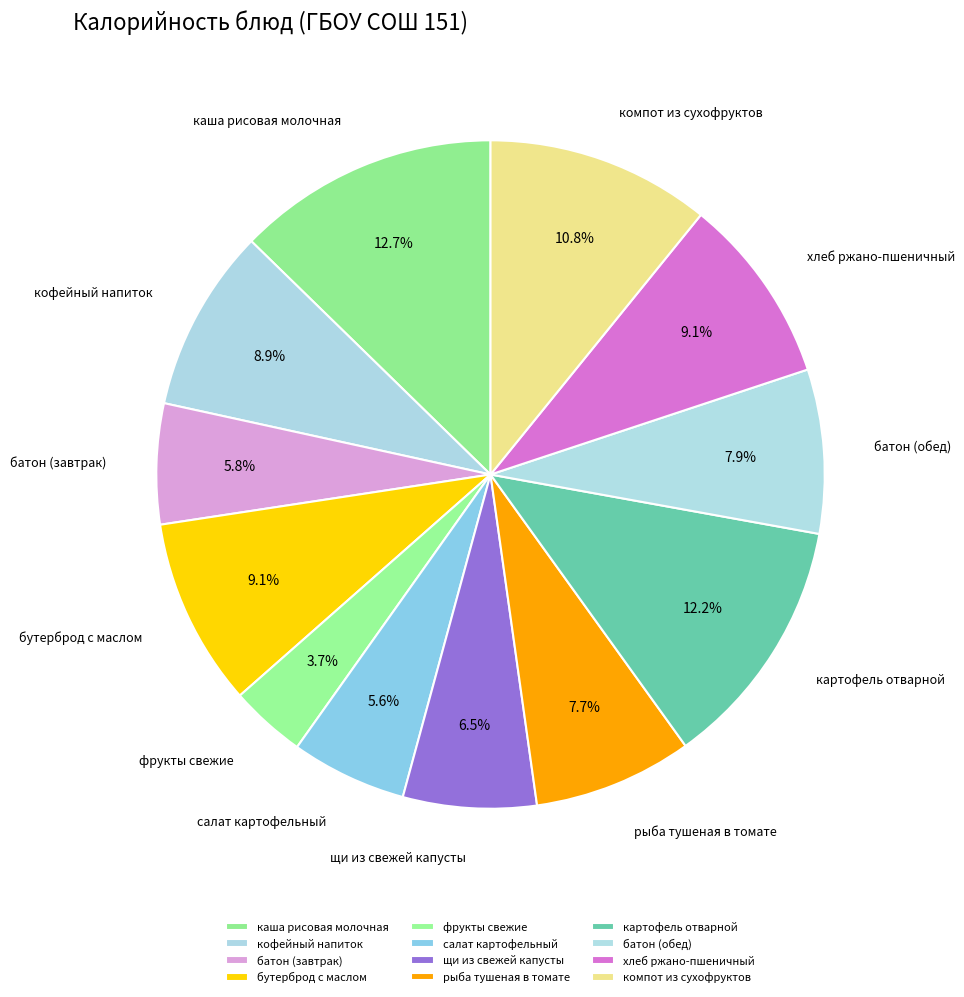

To the nearest percent, what is the difference between the largest and smallest slice percentages?

9%